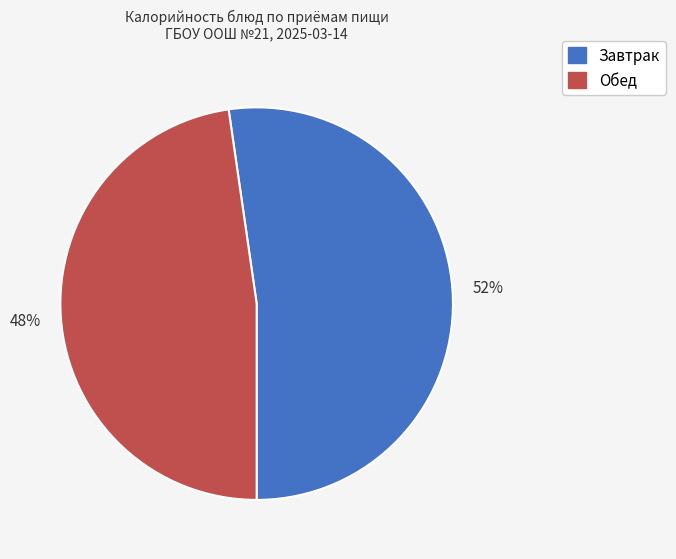

Is there any slice that represents more than half of the pie?

Yes